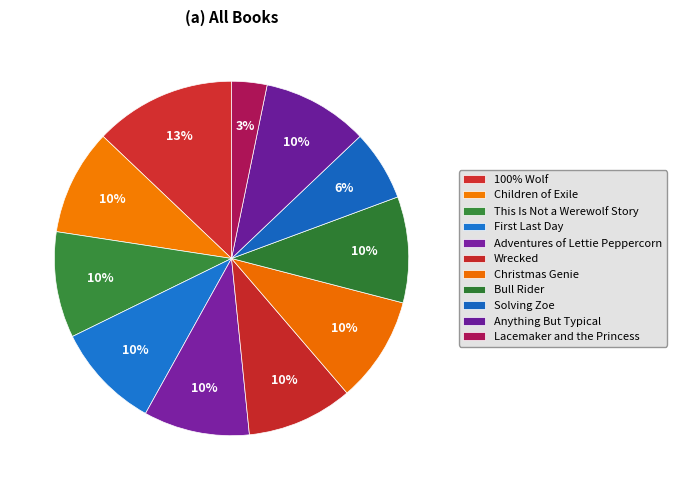

How many slices are in this pie chart?

11